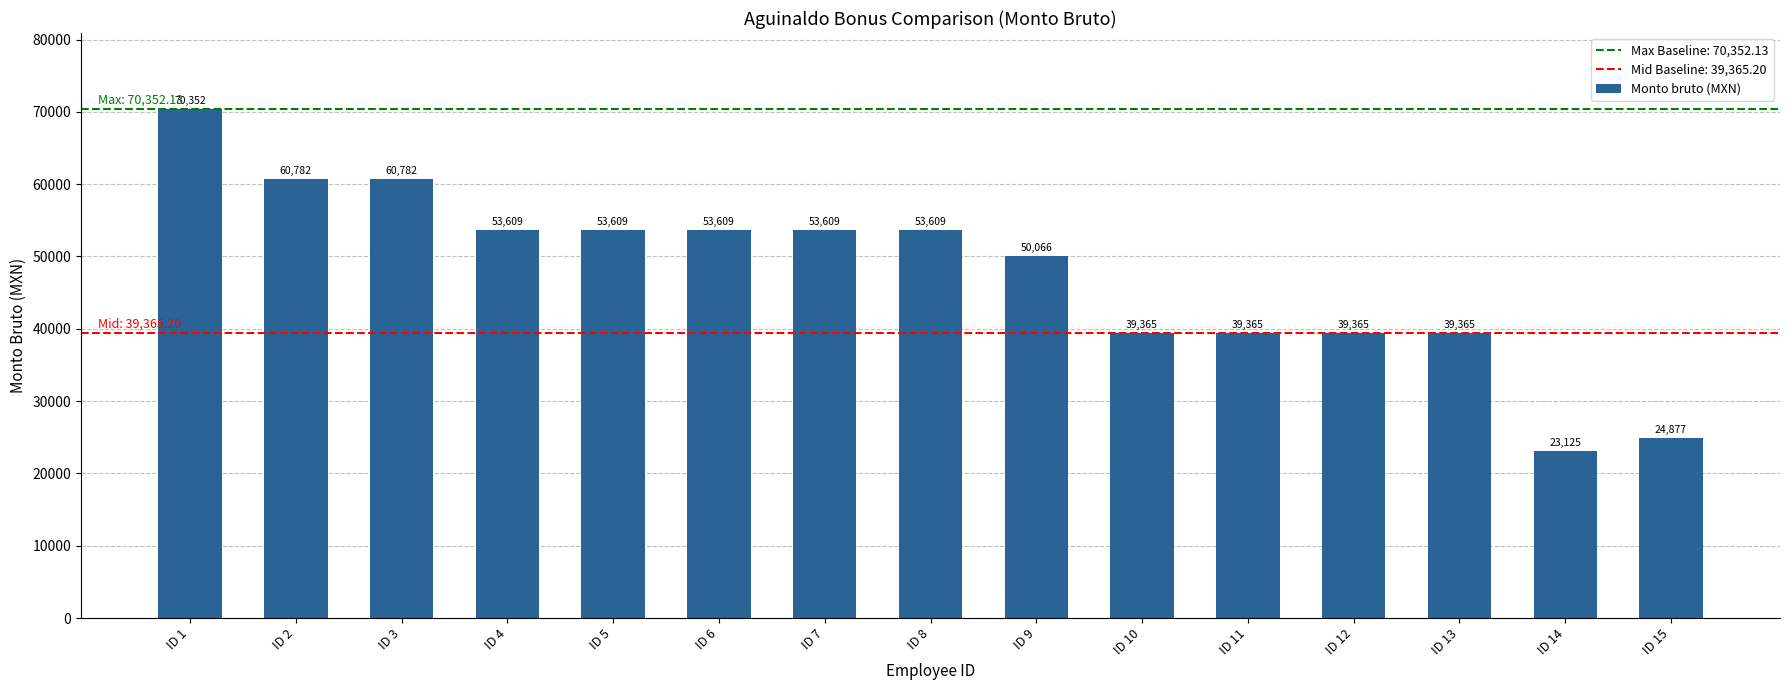

What is the smallest value displayed?

23124.8